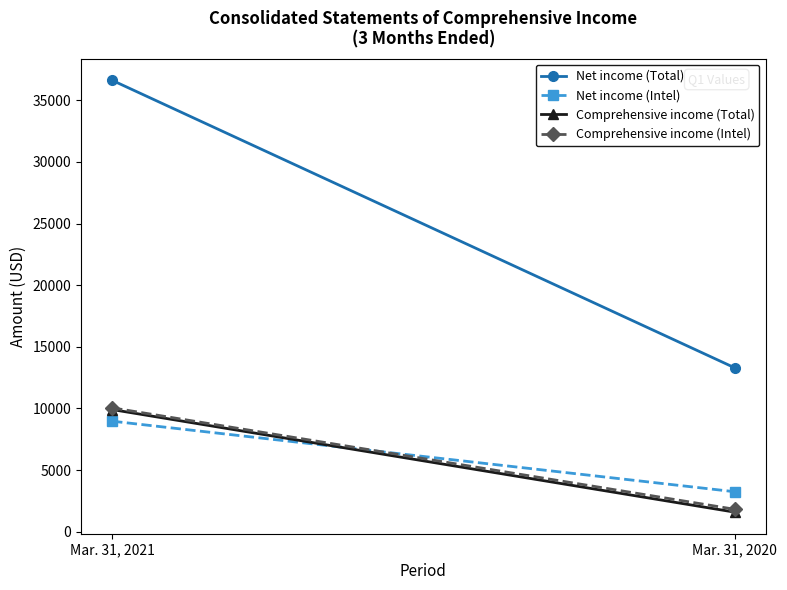

Rank the series by their maximum value, from lowest to highest.

Net income (Intel), Comprehensive income (Total), Comprehensive income (Intel), Net income (Total)